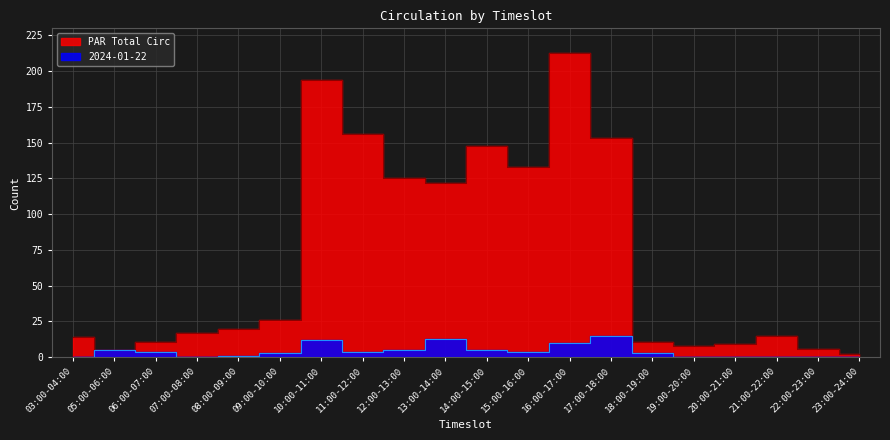

At which category does the chart reach its minimum across all series?

03:00-04:00